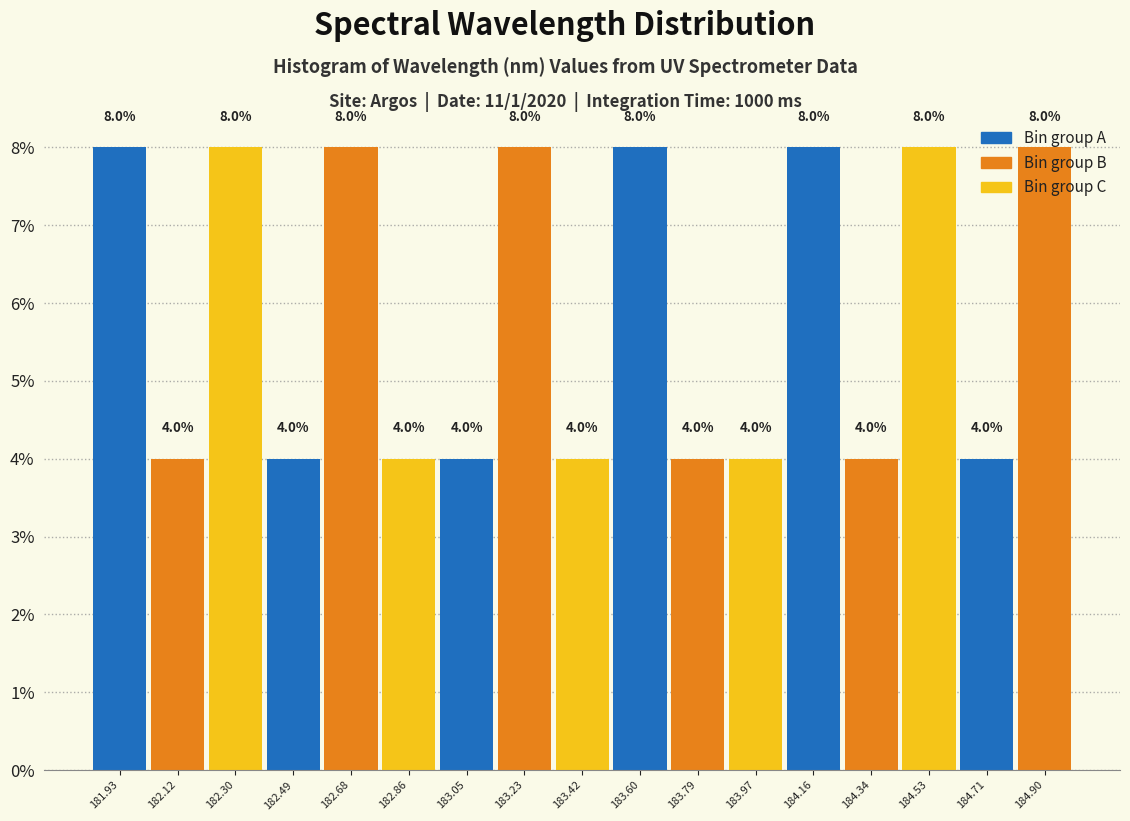

Reading left to right, list every bar in this chart as the range it spans on the x-axis followed by its height. The bar edges are not printed on the chart, so give them approximately, as read against the axis.

181.84 to 182.02: 8.0
182.02 to 182.22: 4.0
182.22 to 182.40: 8.0
182.40 to 182.58: 4.0
182.58 to 182.76: 8.0
182.76 to 182.96: 4.0
182.96 to 183.14: 4.0
183.14 to 183.32: 8.0
183.32 to 183.50: 4.0
183.50 to 183.70: 8.0
183.70 to 183.88: 4.0
183.88 to 184.06: 4.0
184.06 to 184.26: 8.0
184.26 to 184.44: 4.0
184.44 to 184.62: 8.0
184.62 to 184.80: 4.0
184.80 to 185.00: 8.0